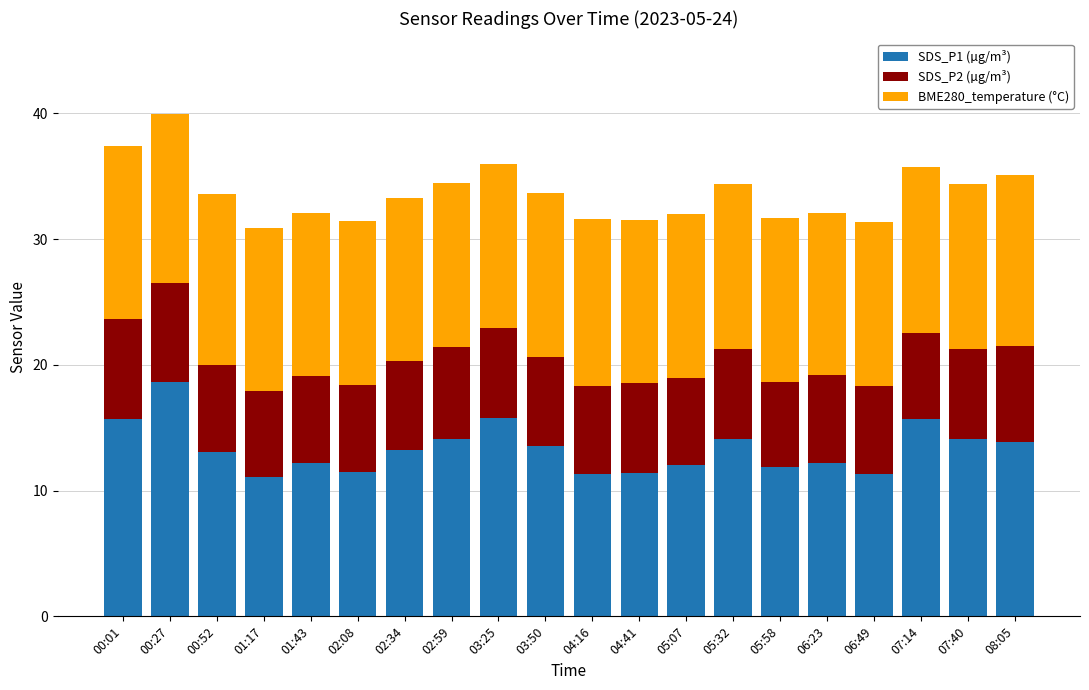

Which category has the highest value in the SDS_P1 (µg/m³) series?

00:27